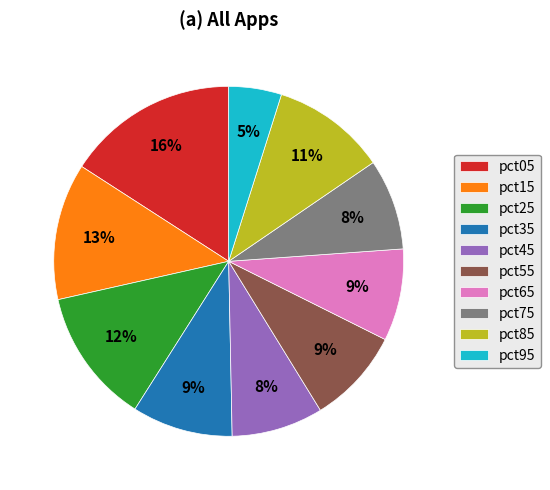

How many slices are in this pie chart?

10